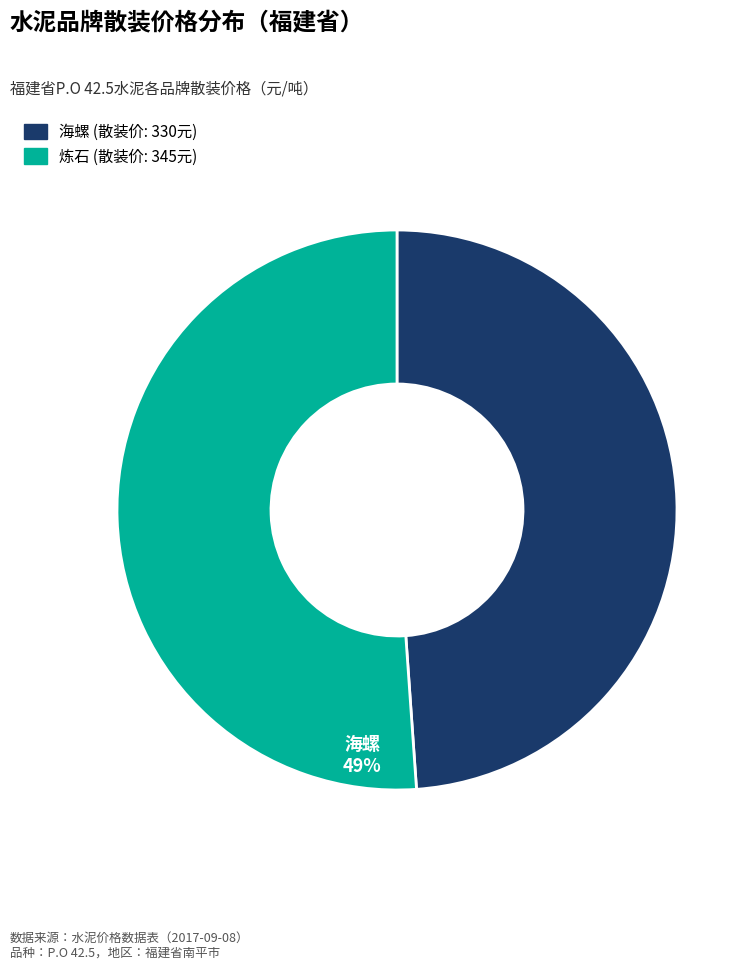

What is the ratio of the value at 海螺 (散装价: 330元) to the value at 炼石 (散装价: 345元)?

1.0